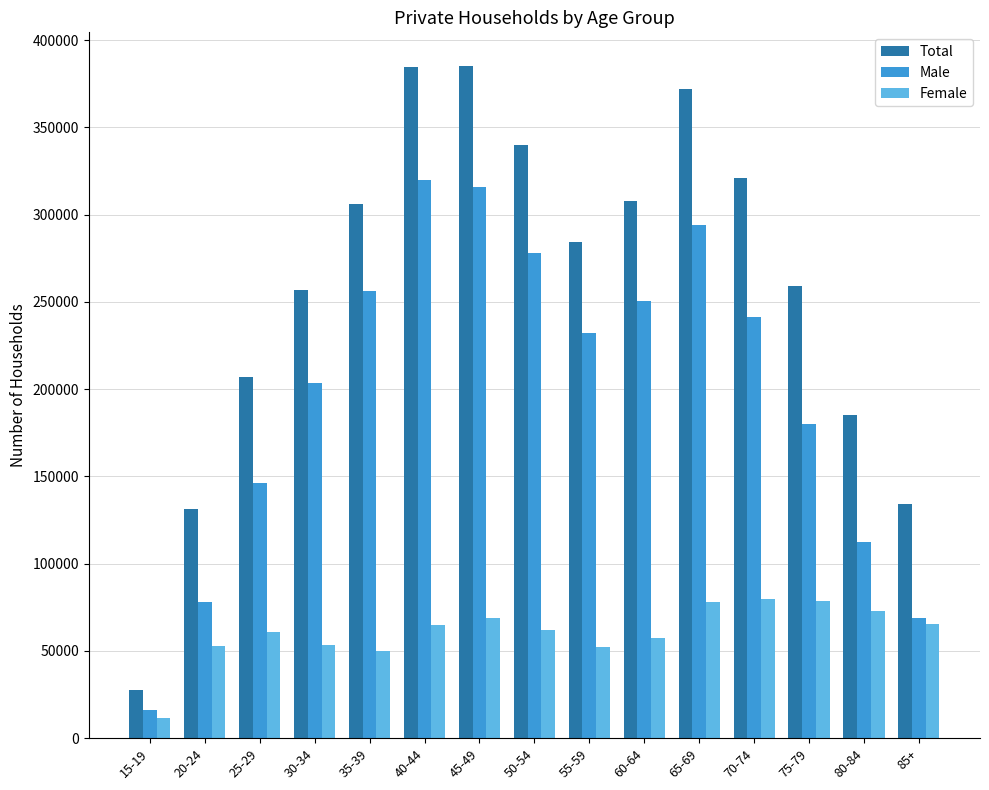

What is the maximum value for Female?

79720